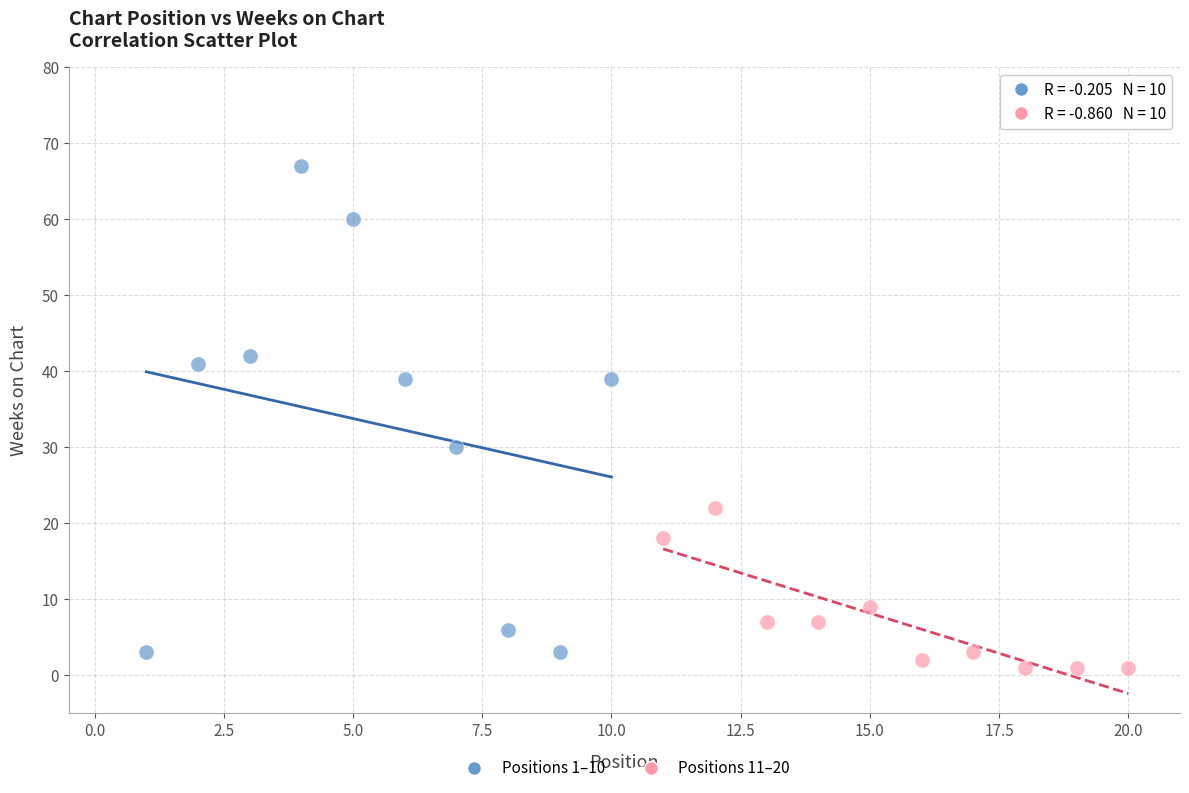

Which series has the largest Y range (max minus min)?

Positions 1–10